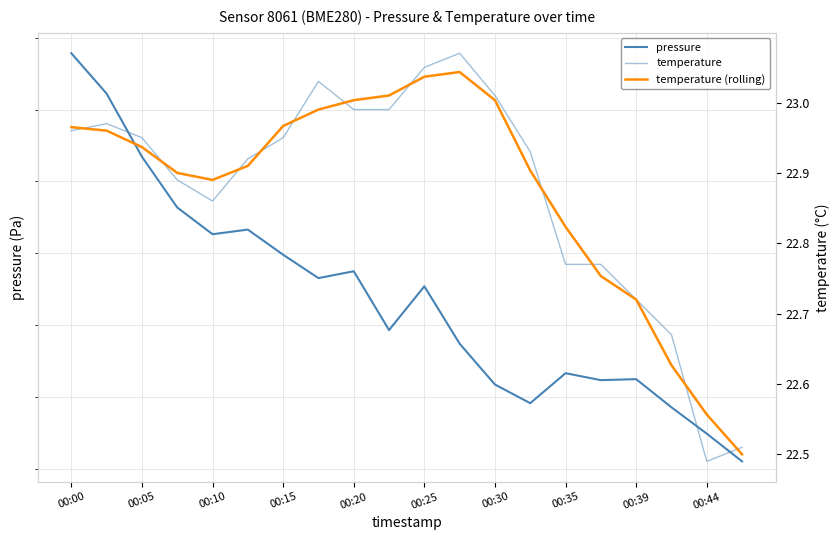

True or false: temperature has a value of 30.0 at 00:44.

False